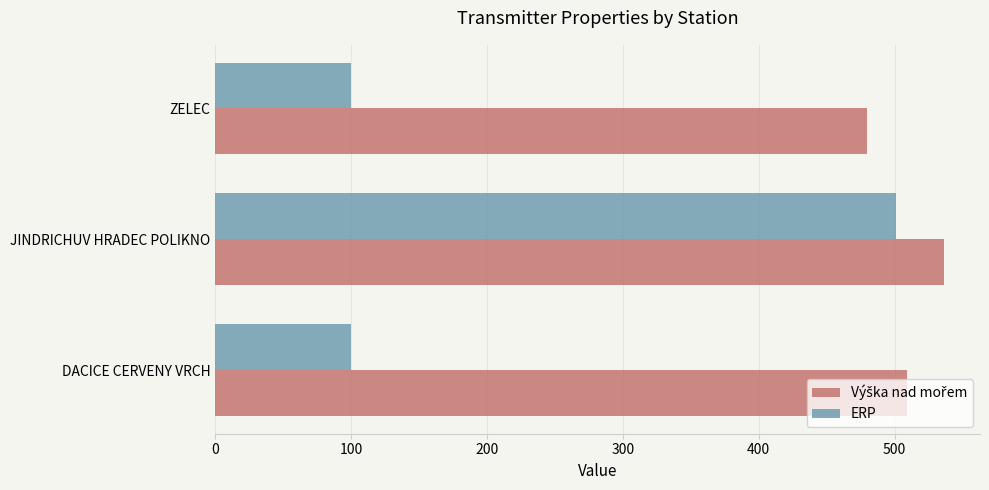

The ERP series shows 745 at JINDRICHUV HRADEC POLIKNO. True or false?

False